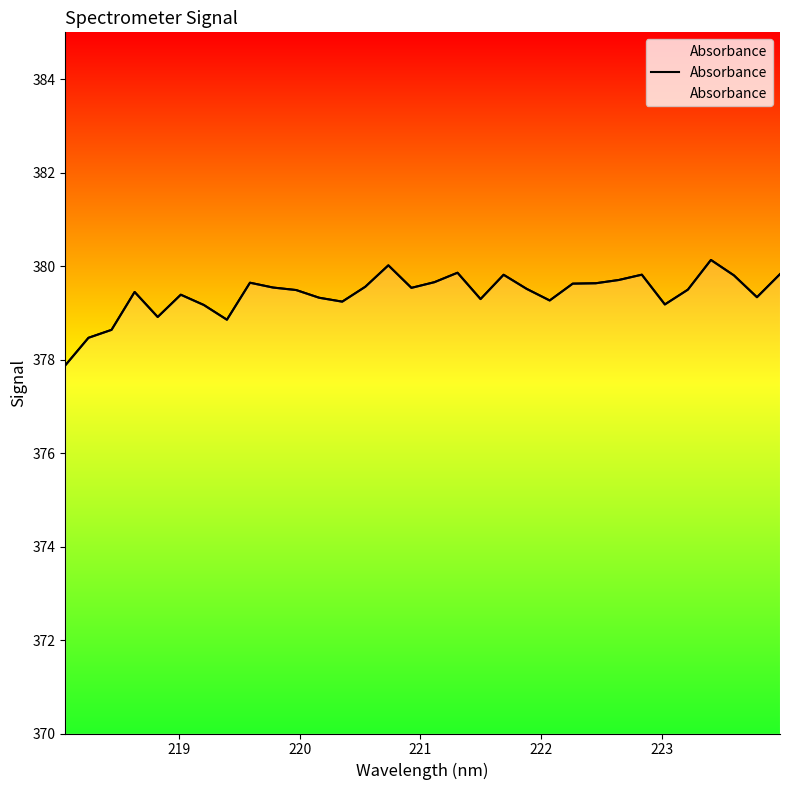

The value at 12 is 651.5. True or false?

False